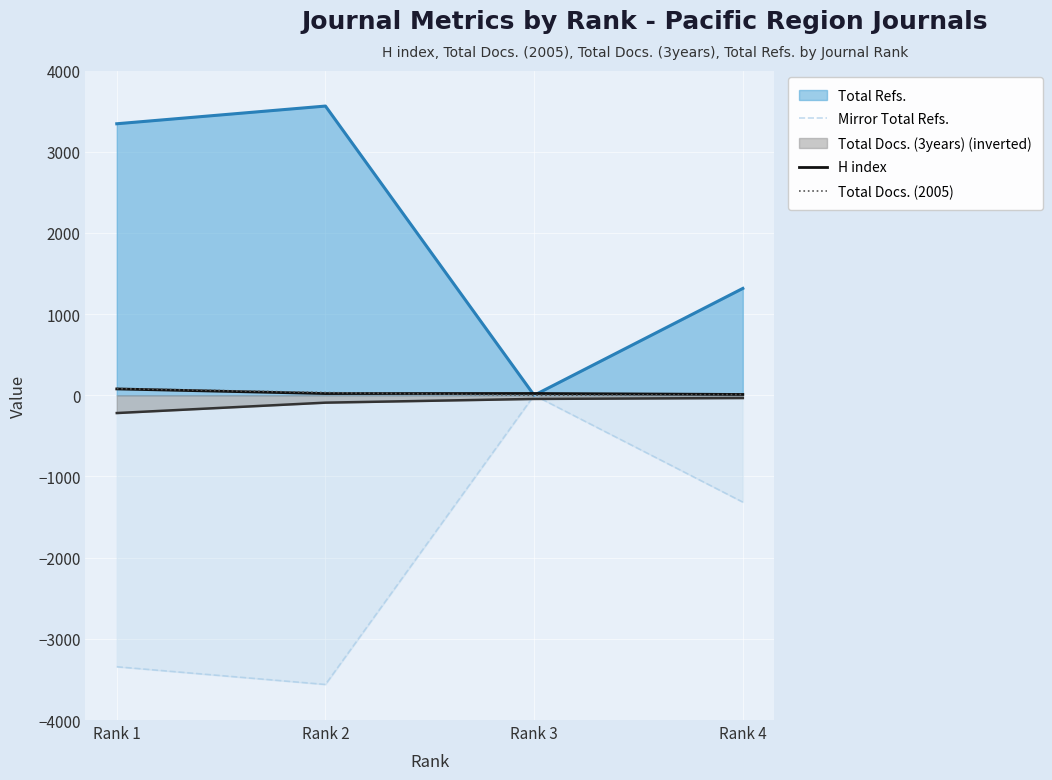

Does the chart display data point markers on the line(s)?

No